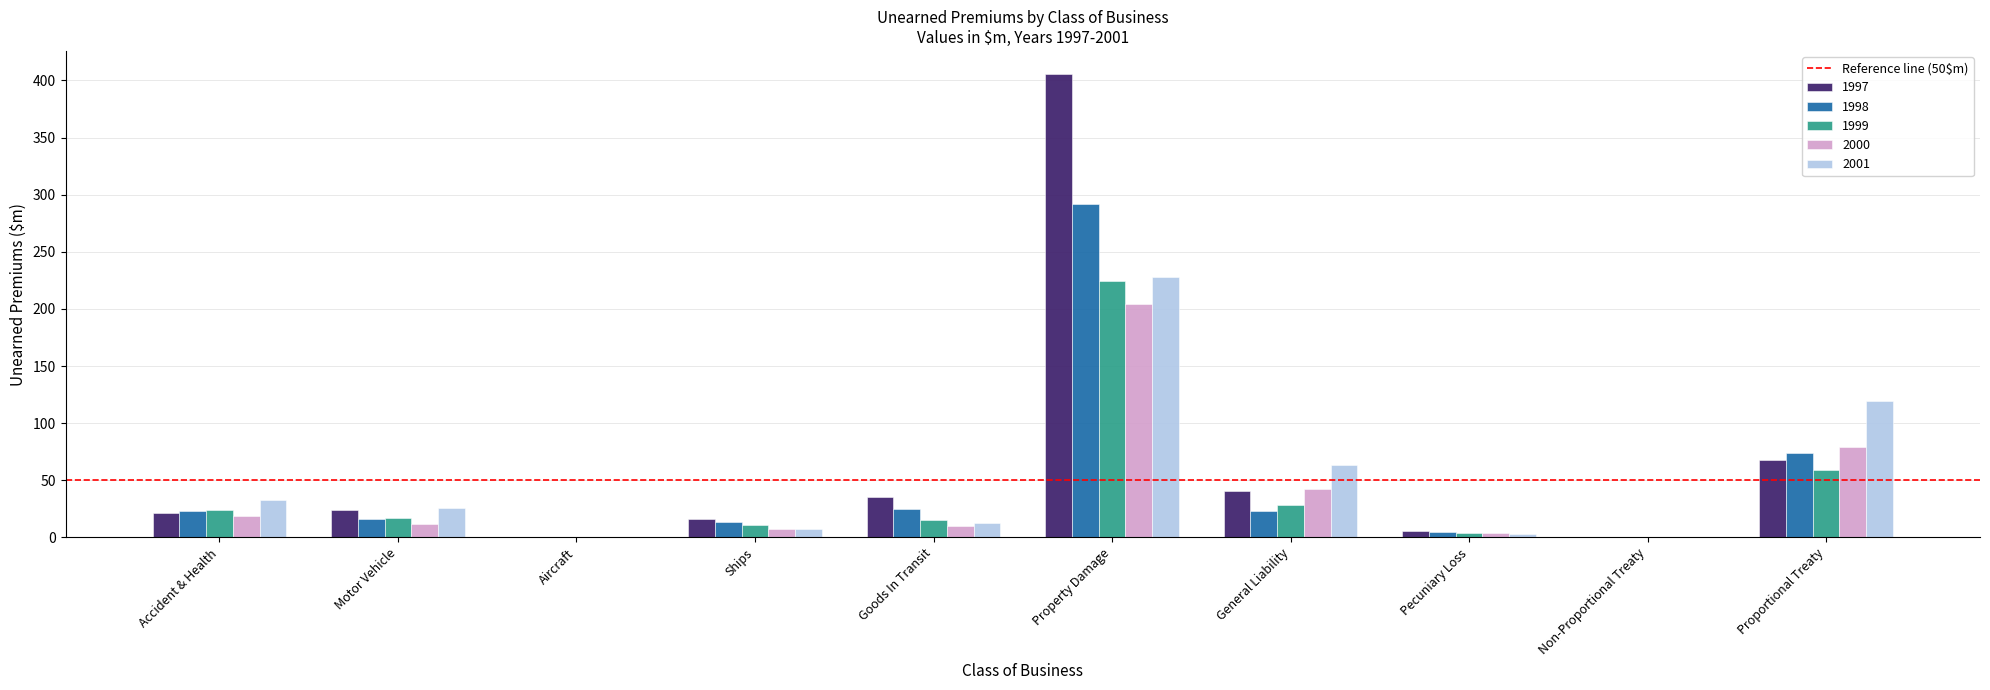

True or false: 2000 has a value of 9.7 at Goods In Transit.

True